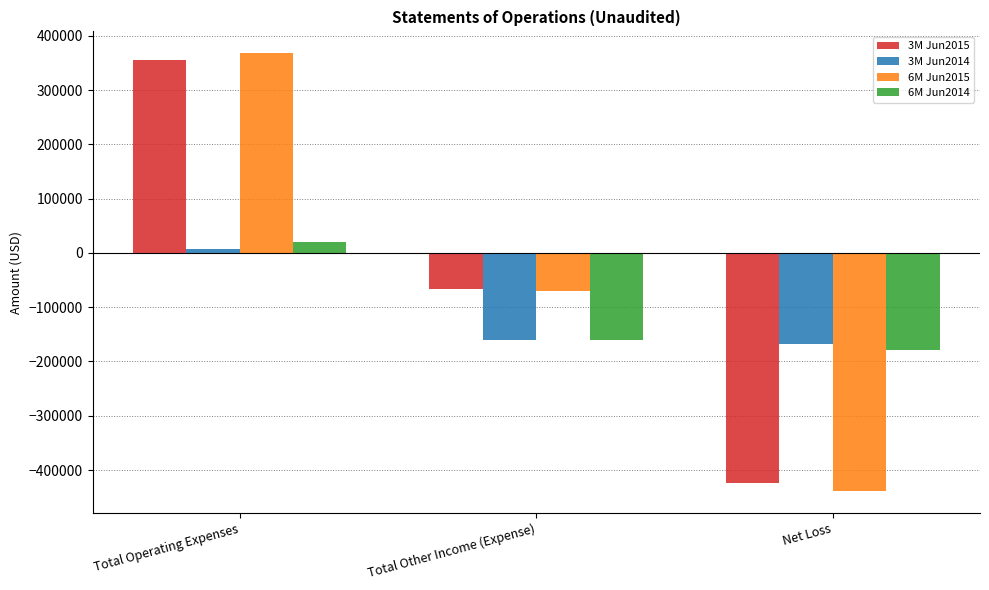

What is the value of the 6M Jun2015 bar at the 2nd from the left?

-70781